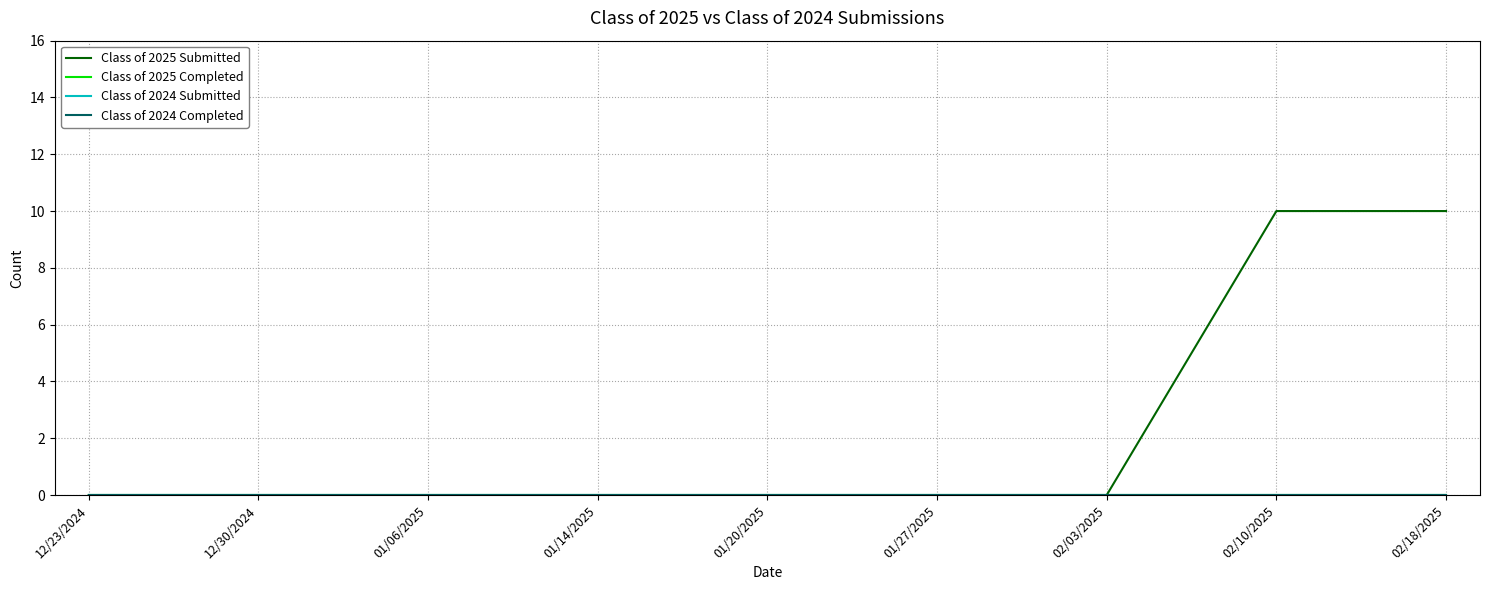

Does the chart display data point markers on the line(s)?

No